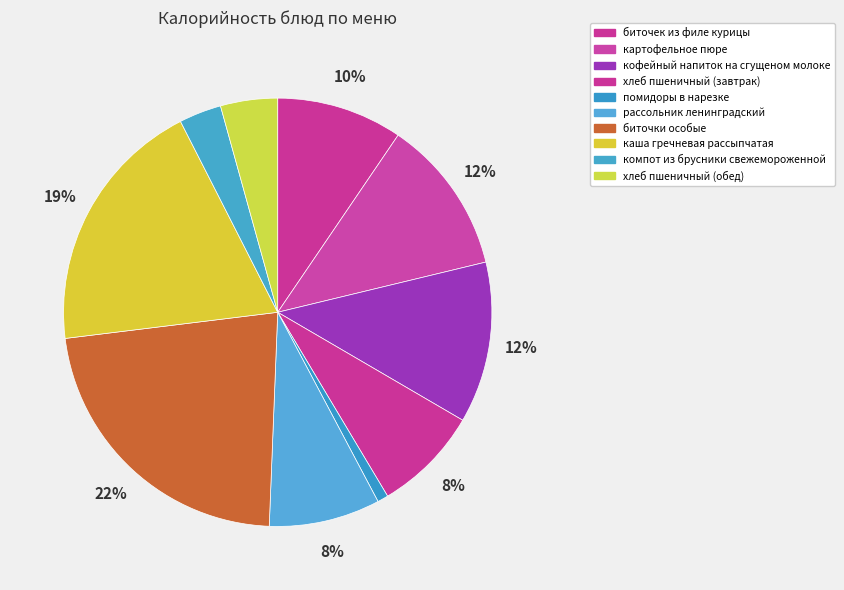

How many slices are in this pie chart?

10